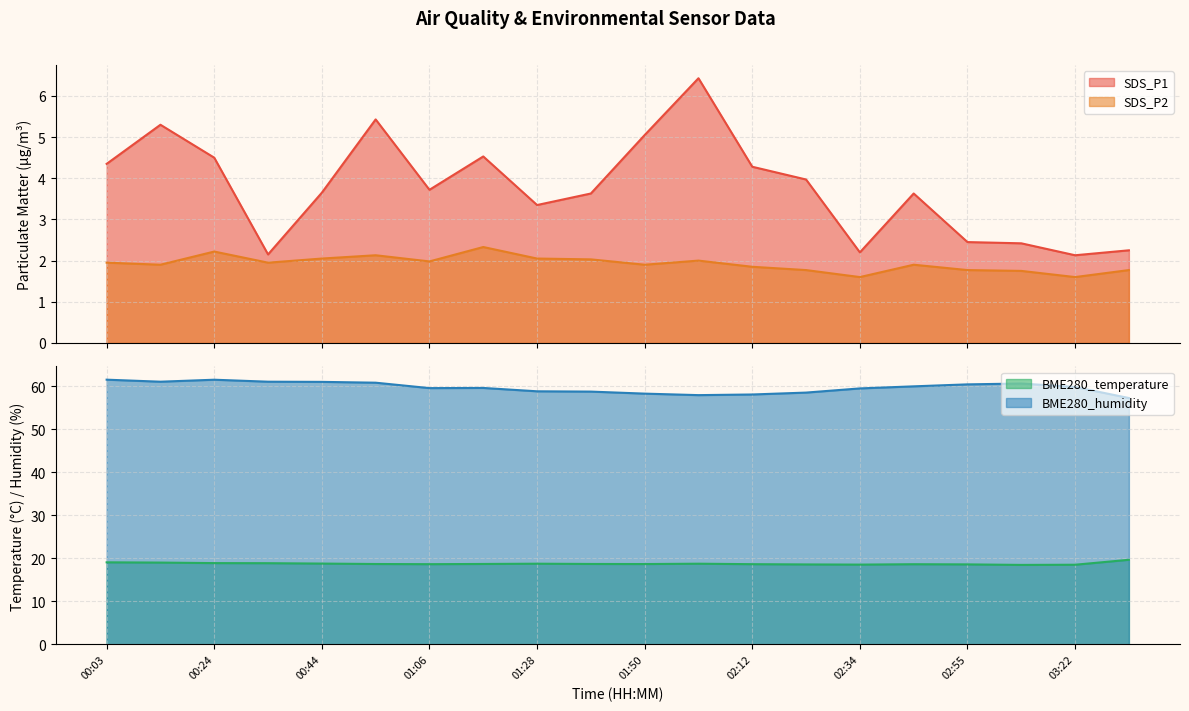

What is the label of the 12th point from the right?

01:28